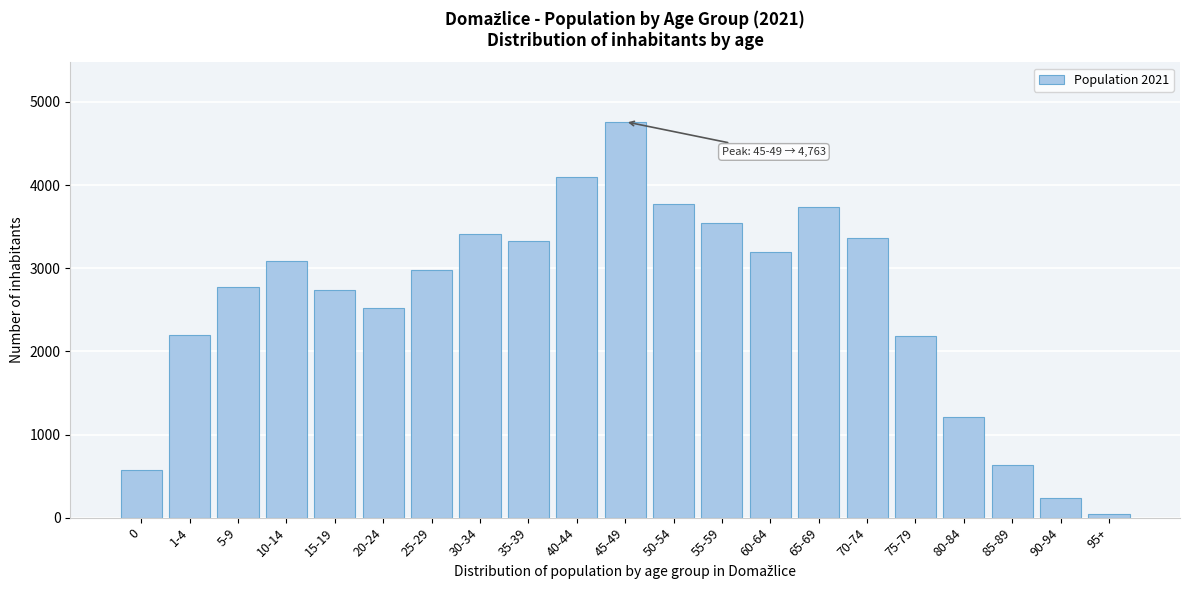

What is the average value?

2590